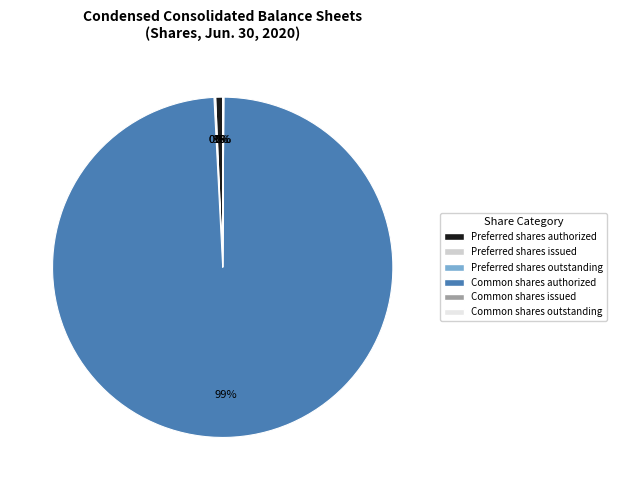

Which category has the biggest portion of the pie?

Common shares authorized